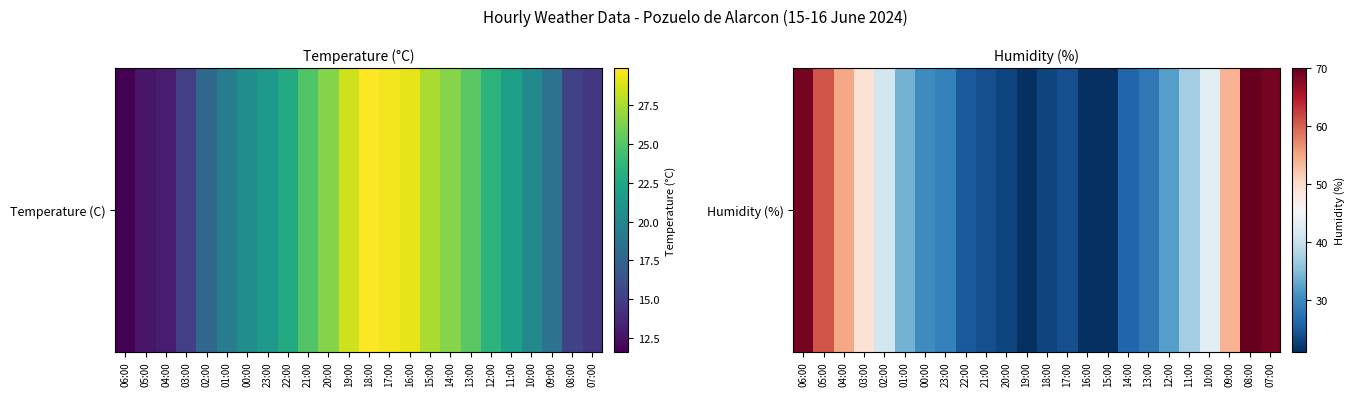

What is the change in value from 03:00 to 10:00?

-6